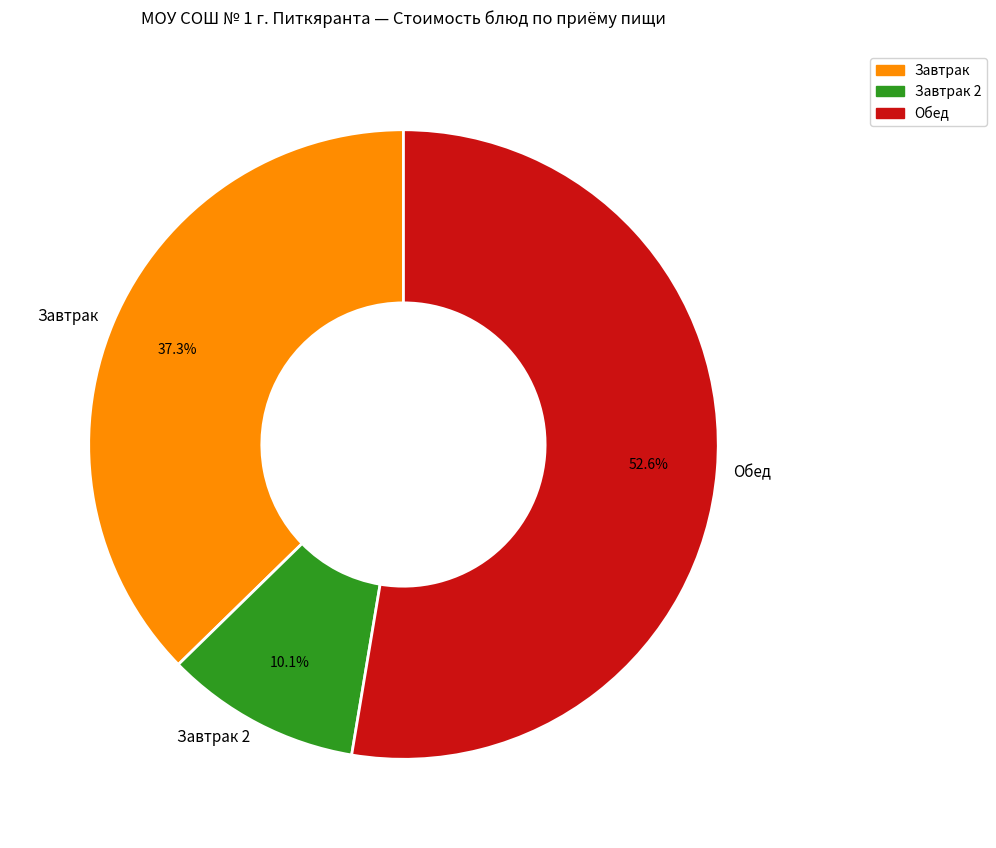

Between Обед and Завтрак, which is larger?

Обед